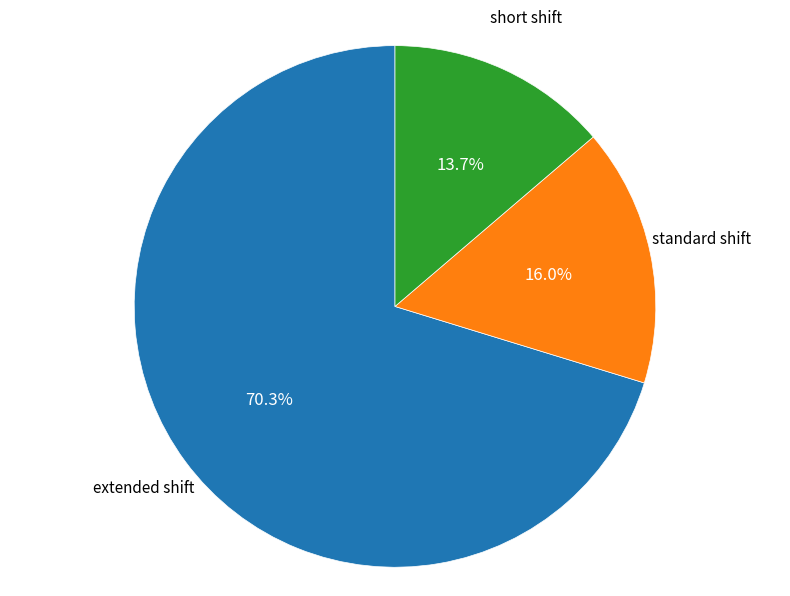

How many slices are in this pie chart?

3